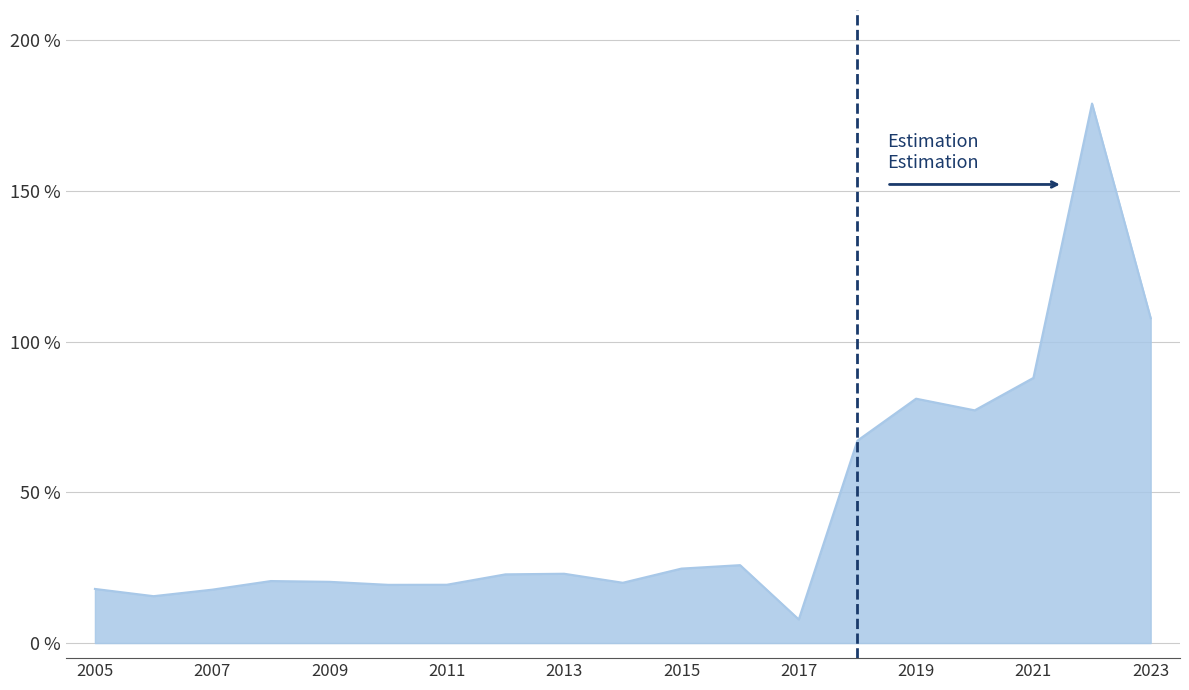

Is this an area chart (filled region under the line)?

Yes